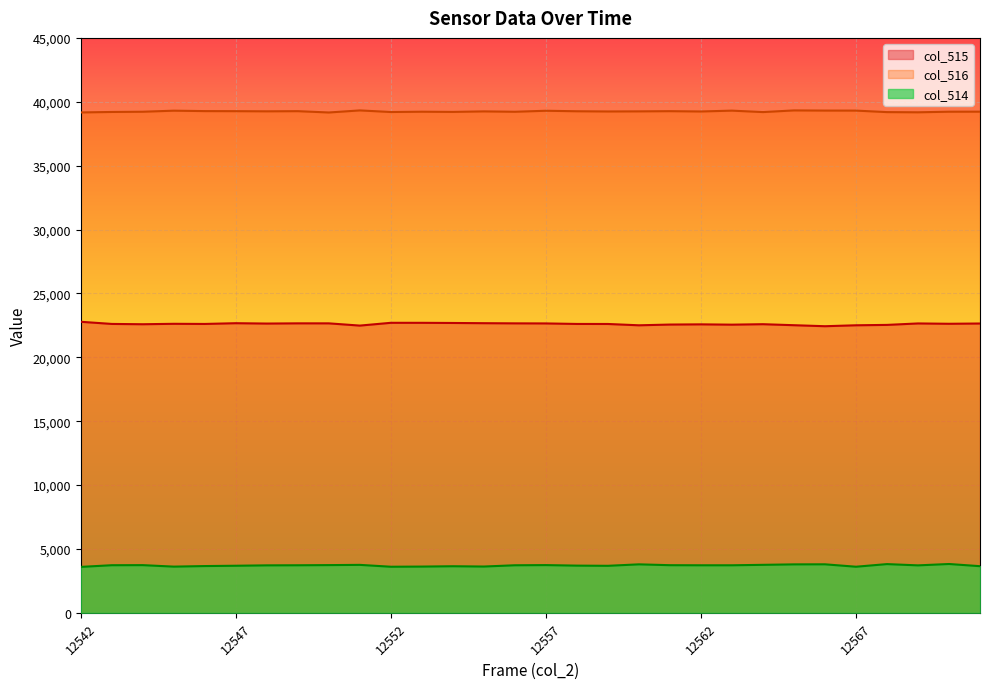

What is the average value of the col_514 series?

3703